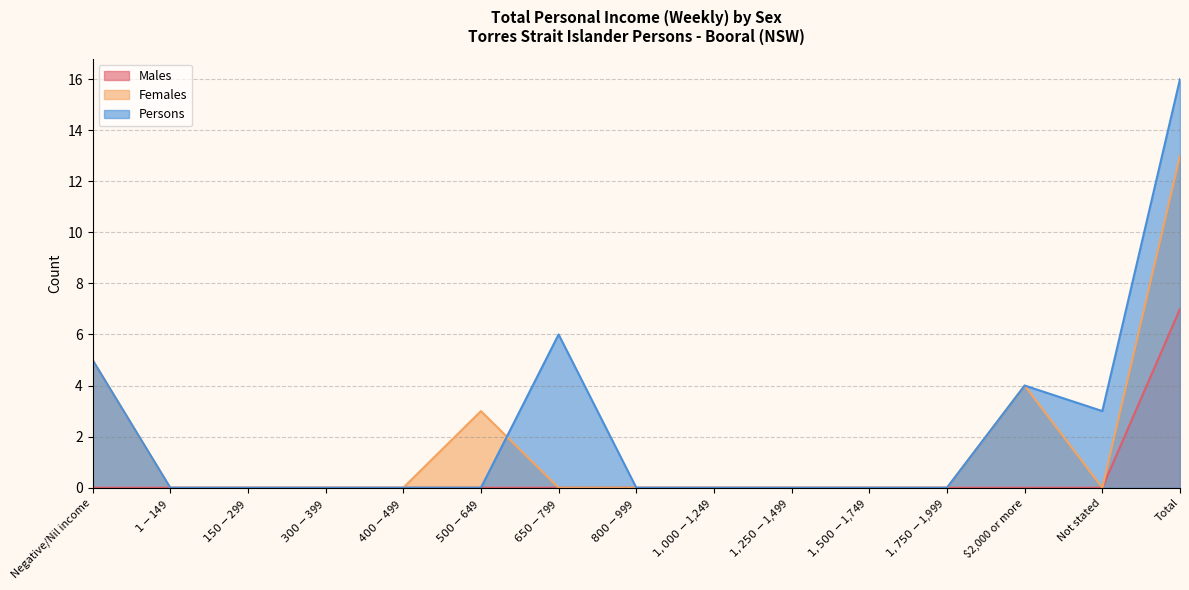

Does the chart display data point markers on the line(s)?

No